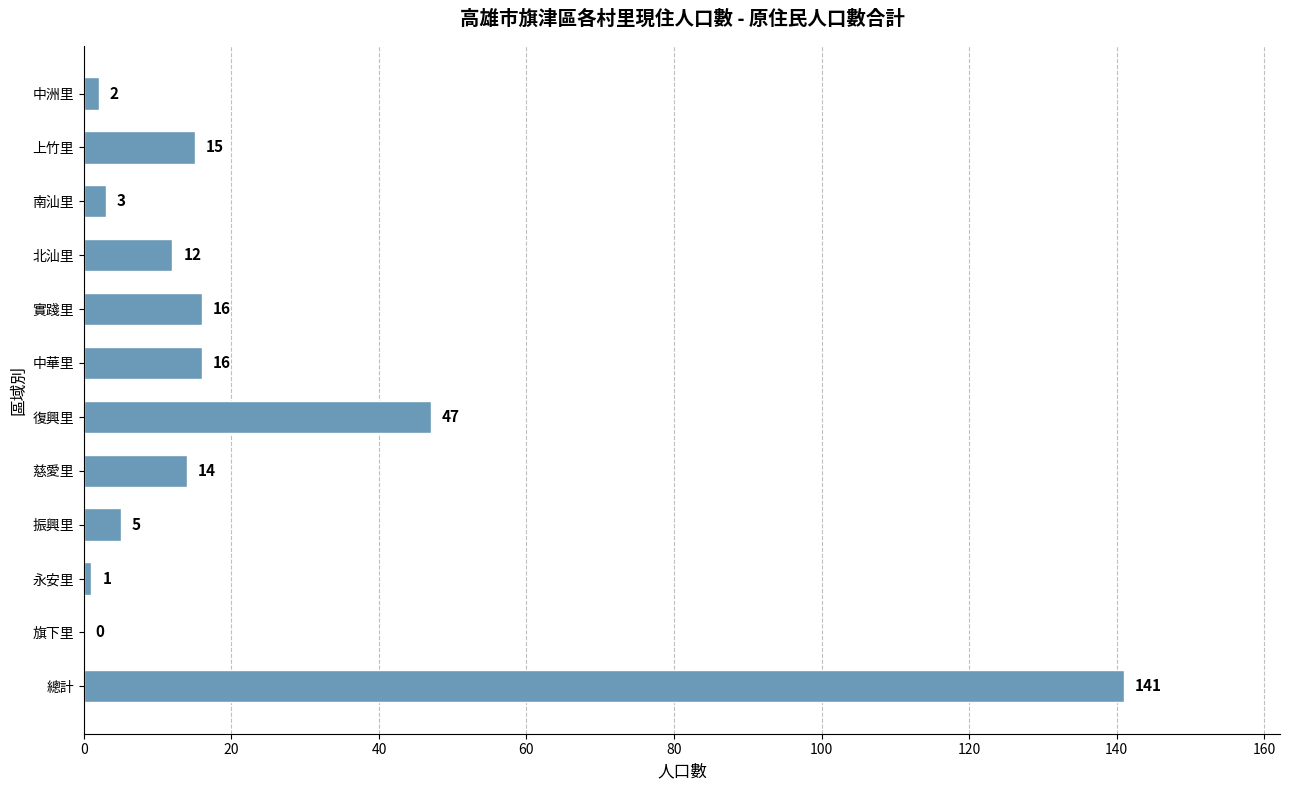

What is the ratio of the value at 復興里 to the value at 總計?

0.3